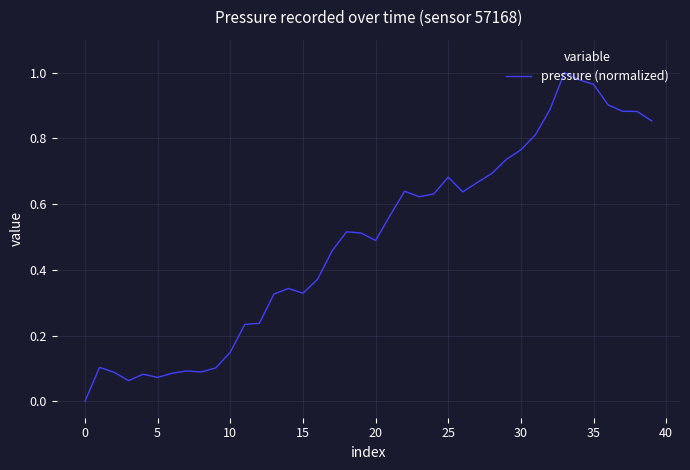

How many lines are shown in the chart?

1